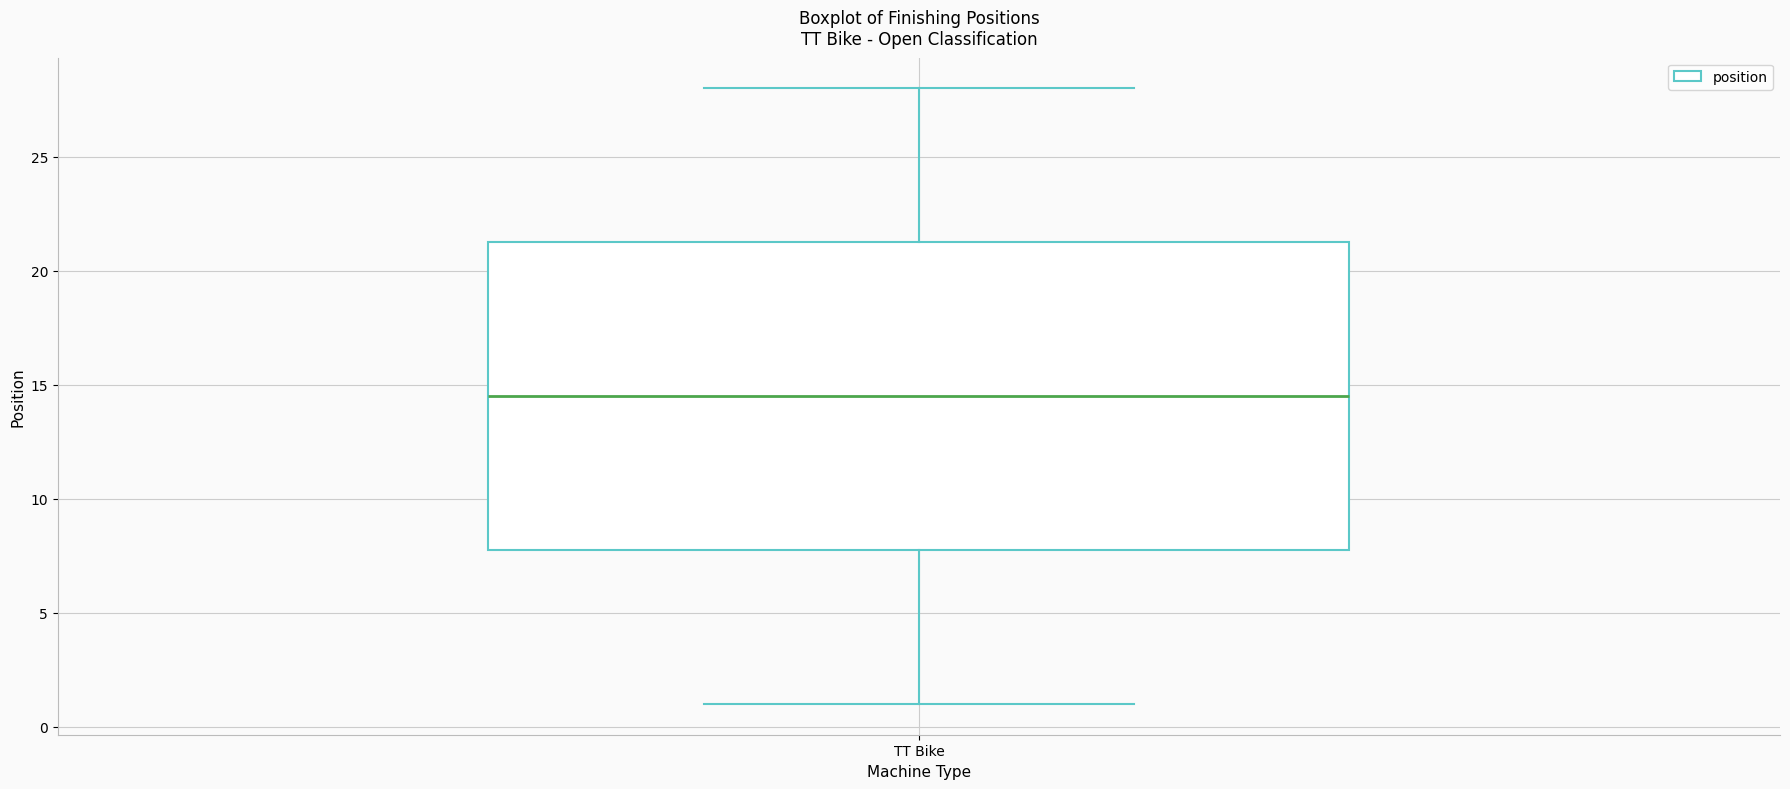

Transcribe this box plot: give where the median line is, the range the box spans, and where the two whiskers end, as read against the y-axis. The values are not printed on the chart, so give them approximately, as read against the axis.

median 14.5, box 8.0 to 21.5, whiskers 1.0 to 28.0